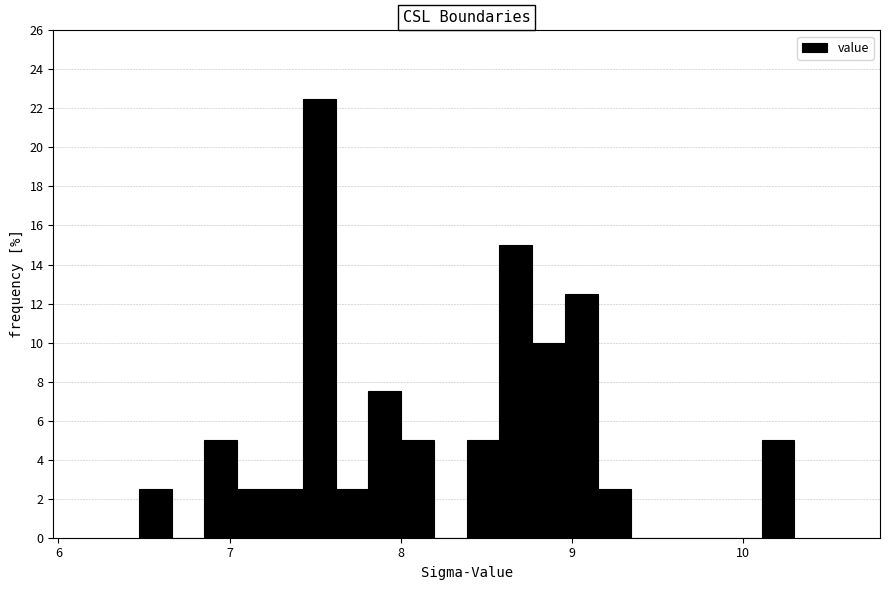

Read against the x-axis, roughly where is the centre of the tallest bar?

7.5